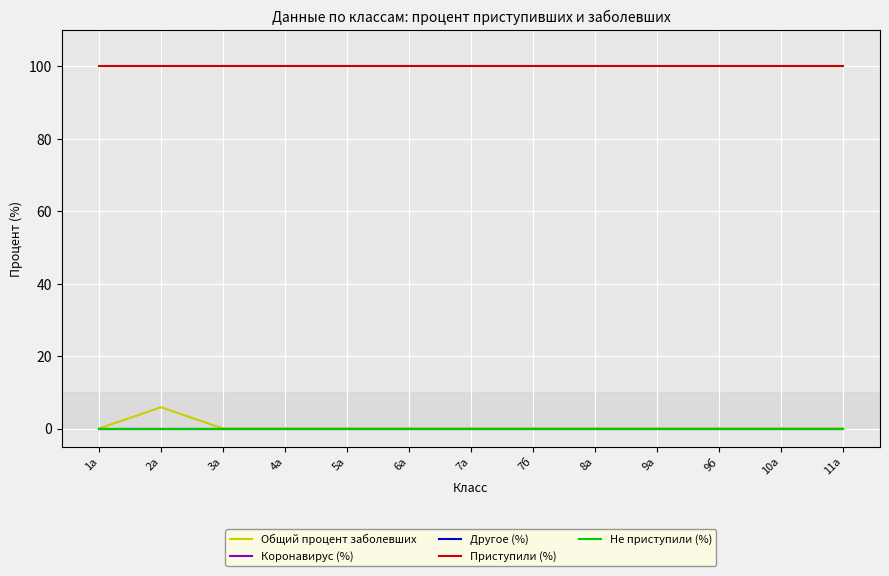

Which category has the highest value in the Приступили (%) series?

1а